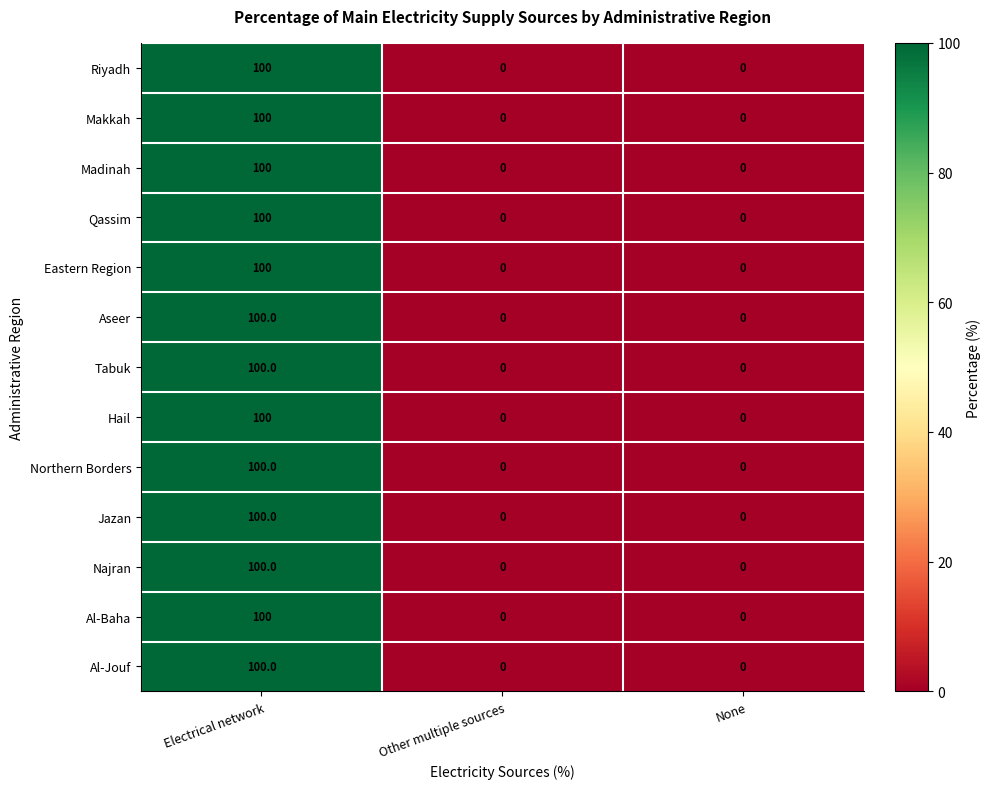

The Northern Borders series shows 32 at None. True or false?

False